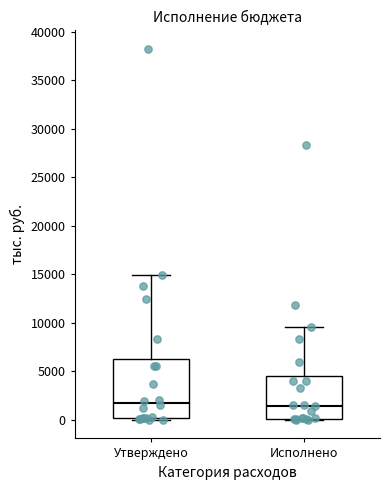

Where is the upper edge of the box for Исполнено on the y-axis? The values are not printed on the chart, so give them approximately, as read against the axis.

4500